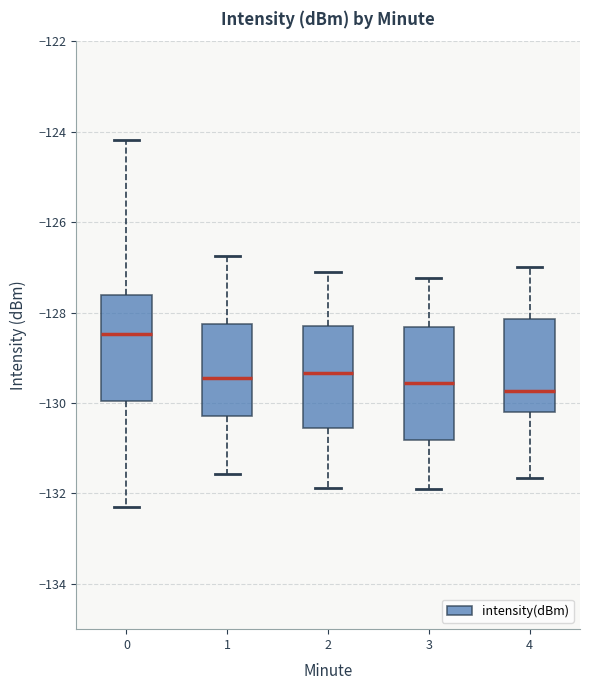

Reading left to right, transcribe this box plot: for each box, give where its median line is, the range the box spans, and where its two whiskers end, as read against the y-axis. The values are not printed on the chart, so give them approximately, as read against the axis.

0: median -128.4, box -130.0 to -127.6, whiskers -132.4 to -124.2
1: median -129.4, box -130.2 to -128.2, whiskers -131.6 to -126.8
2: median -129.4, box -130.6 to -128.2, whiskers -131.8 to -127.2
3: median -129.6, box -130.8 to -128.4, whiskers -132.0 to -127.2
4: median -129.8, box -130.2 to -128.2, whiskers -131.6 to -127.0